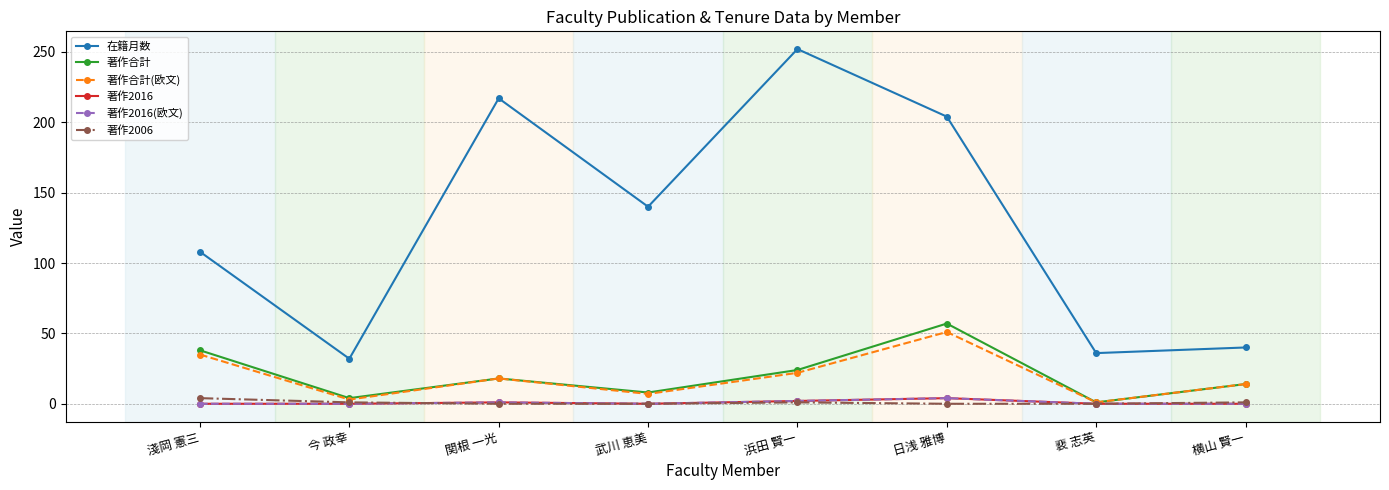

Where does the 著作2006 series first go above 1?

淺岡 憲三